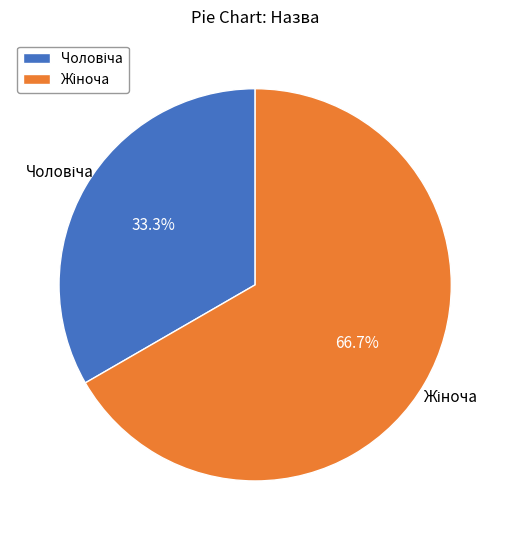

Is there a majority slice in this chart?

Yes